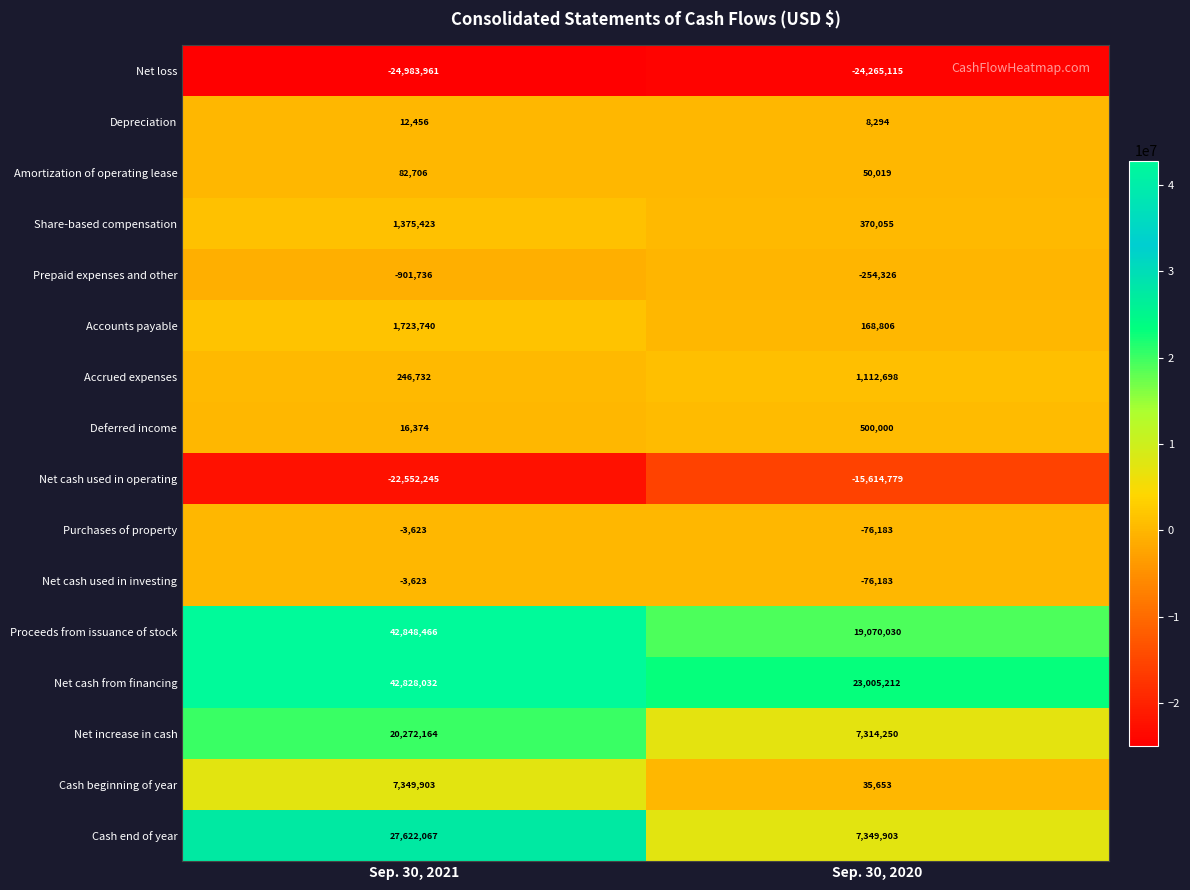

Rank the categories by Prepaid expenses and other value from highest to lowest.

Sep. 30, 2020, Sep. 30, 2021